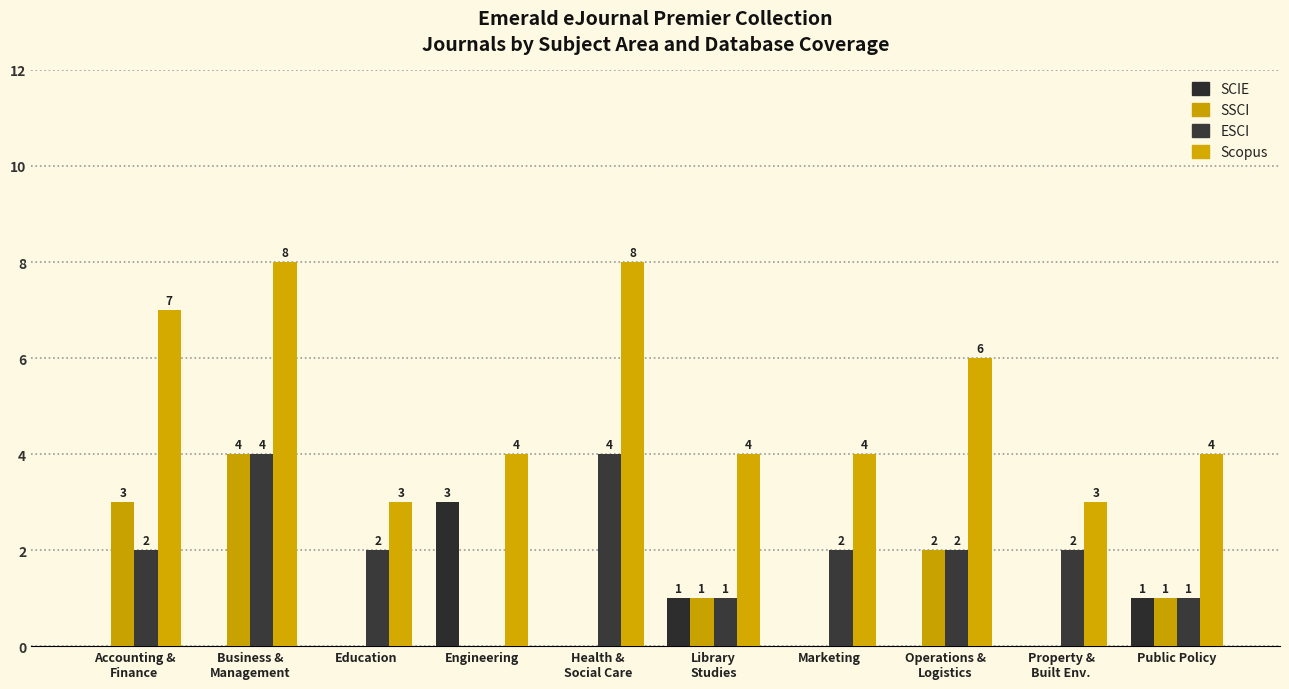

What is the sum of all ESCI values?

20